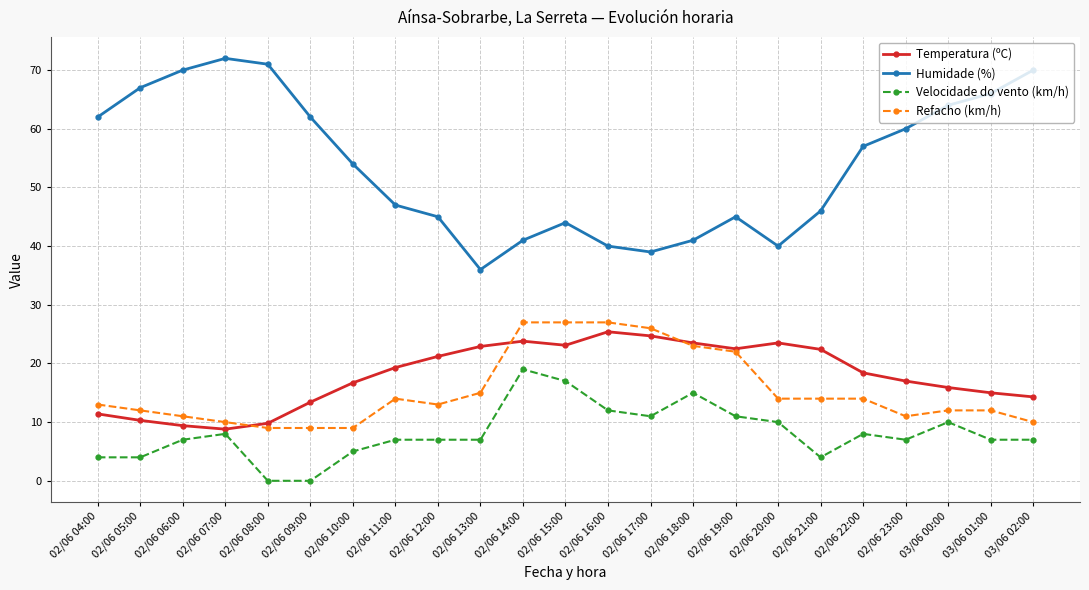

What are all the series names shown in the legend?

Temperatura (ºC), Humidade (%), Velocidade do vento (km/h), Refacho (km/h)